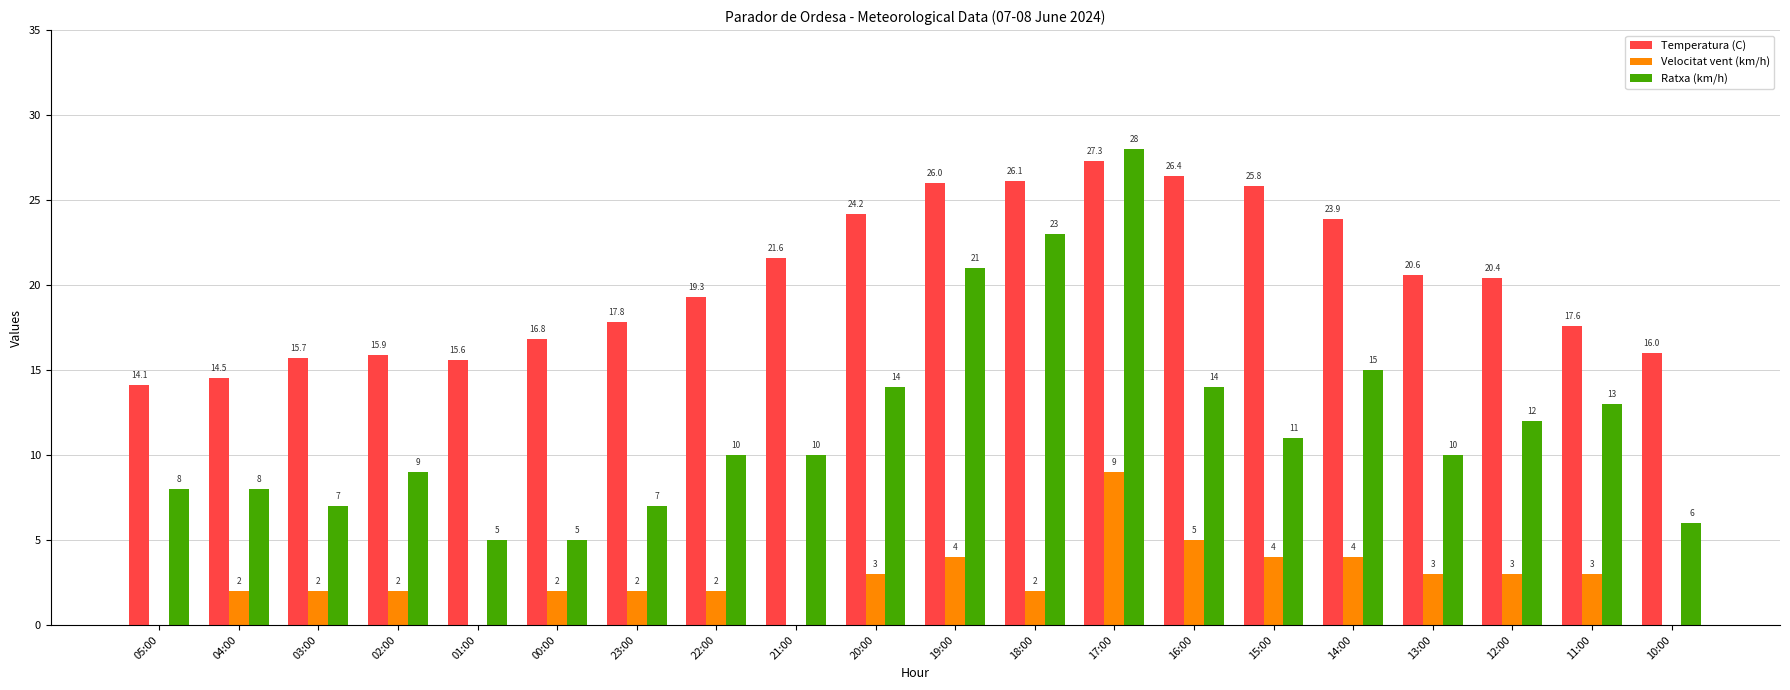

Reading left to right, transcribe all the data shown in this chart.

Temperatura (C): 14.1	14.5	15.7	15.9	15.6	16.8	17.8	19.3	21.6	24.2	26.0	26.1	27.3	26.4	25.8	23.9	20.6	20.4	17.6	16.0
Velocitat vent (km/h): 0.0	2.0	2.0	2.0	0.0	2.0	2.0	2.0	0.0	3.0	4.0	2.0	9.0	5.0	4.0	4.0	3.0	3.0	3.0	0.0
Ratxa (km/h): 8.0	8.0	7.0	9.0	5.0	5.0	7.0	10.0	10.0	14.0	21.0	23.0	28.0	14.0	11.0	15.0	10.0	12.0	13.0	6.0